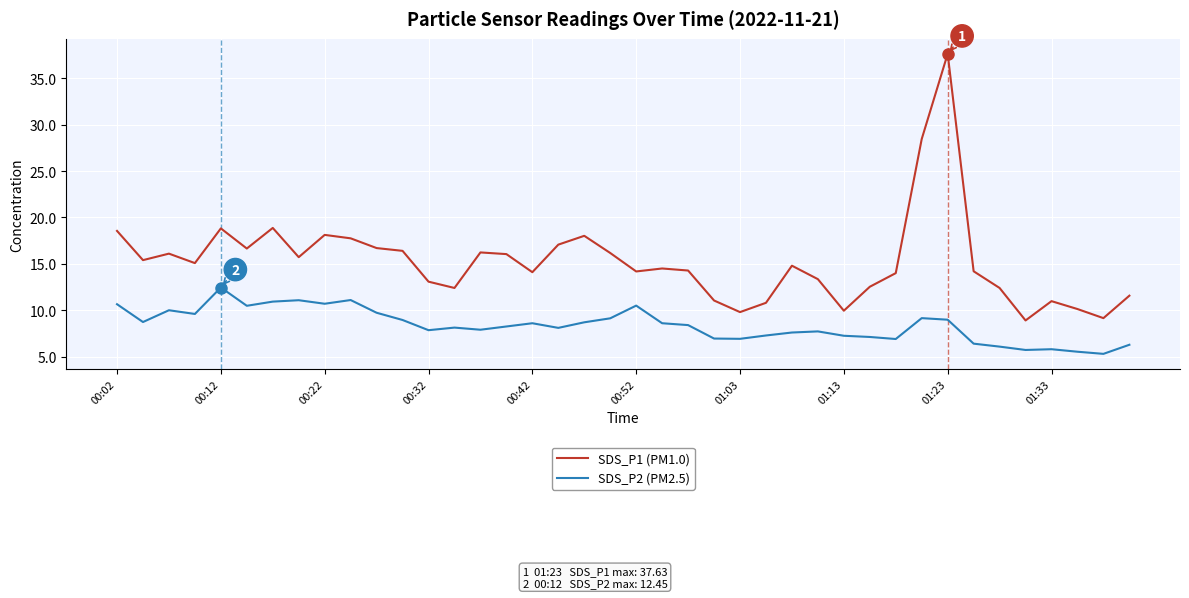

List the series in order of their peak value, highest first.

SDS_P1 (PM1.0), SDS_P2 (PM2.5)